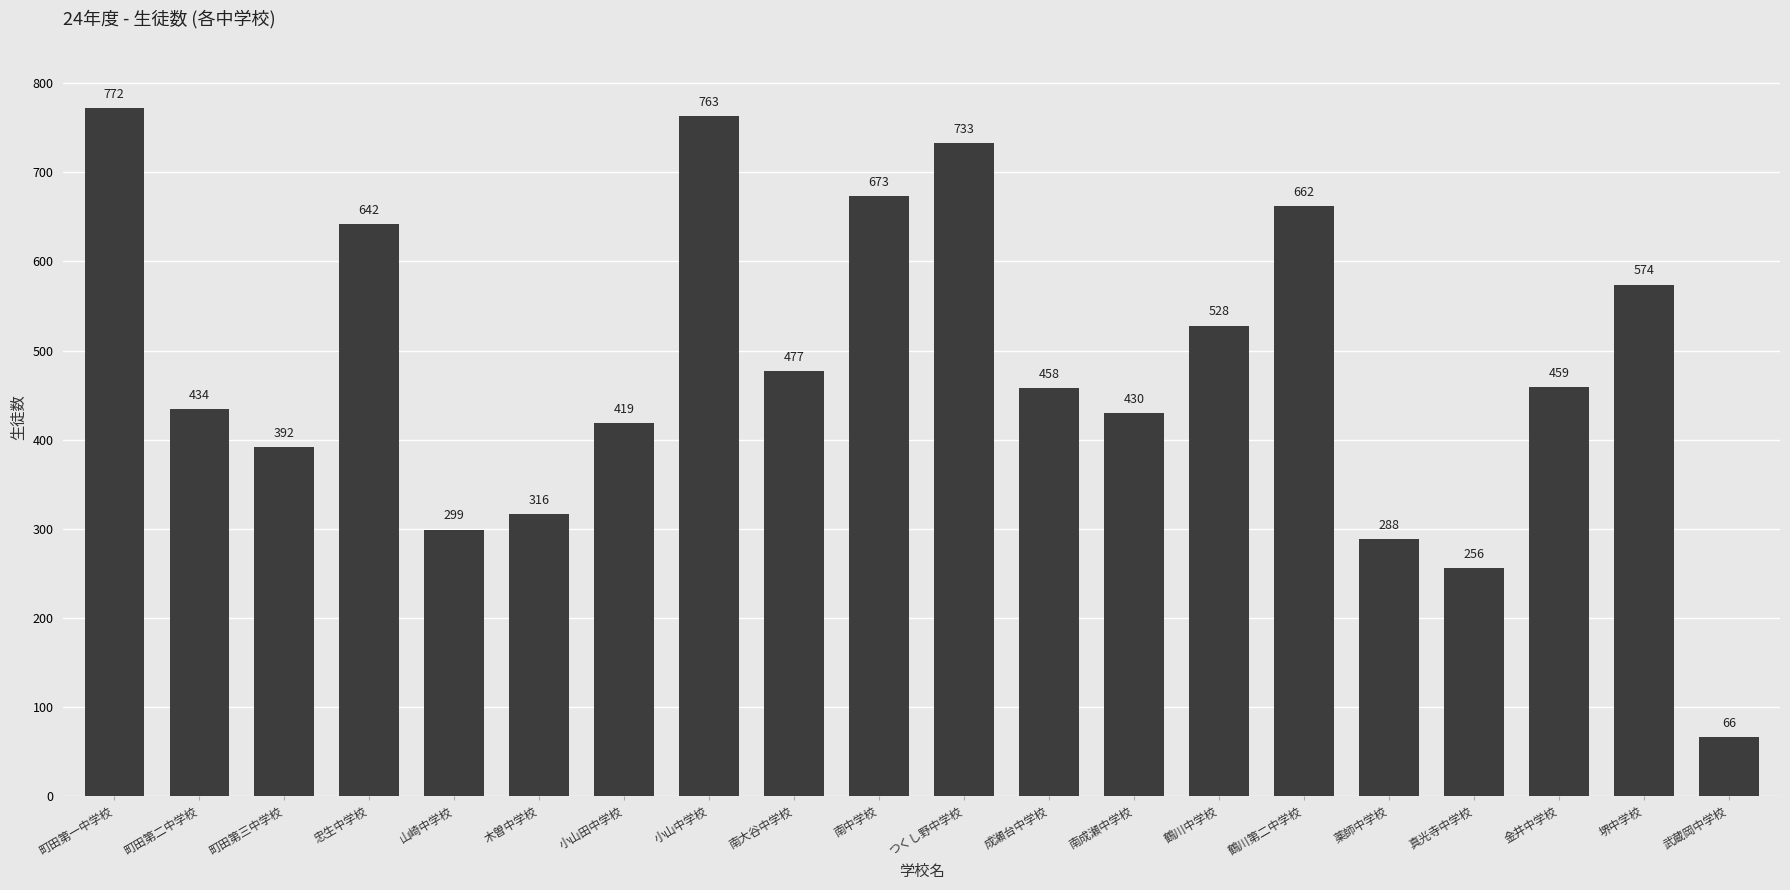

What is the smallest value displayed?

66